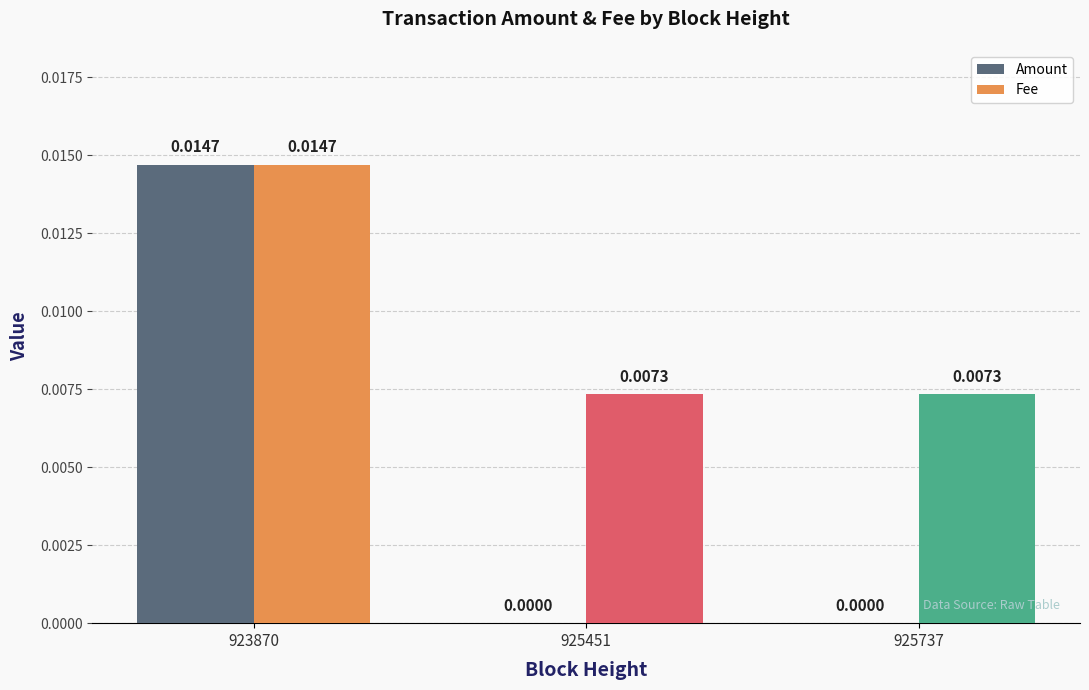

At which category is the sum across all series the highest?

923870